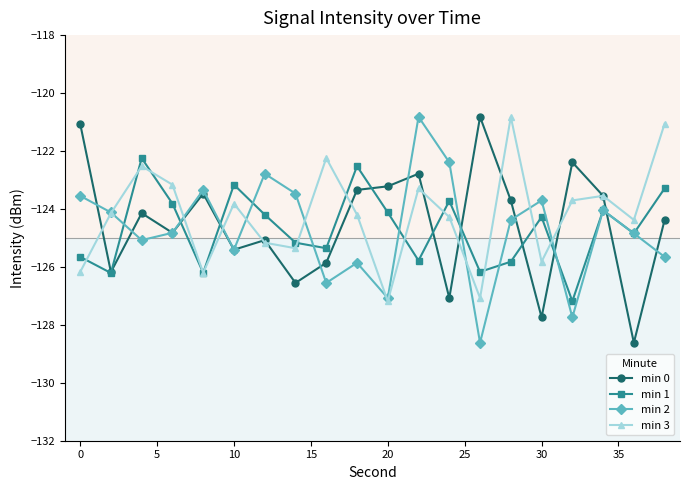

Does the chart have visible grid lines?

No